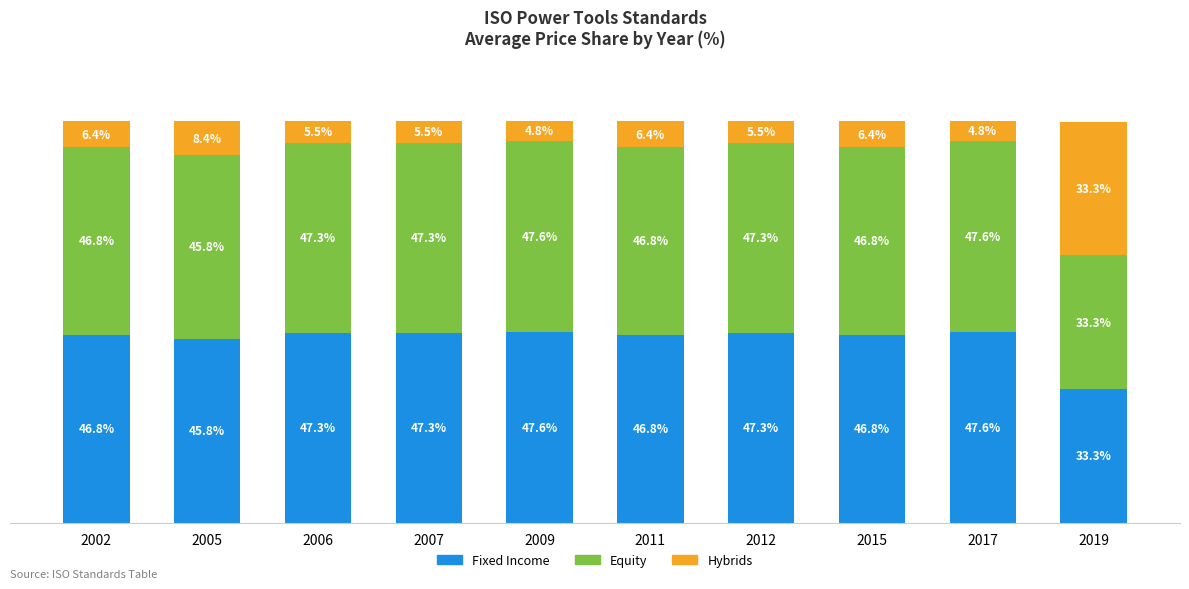

What is the total value across all series at 2002?

100.0